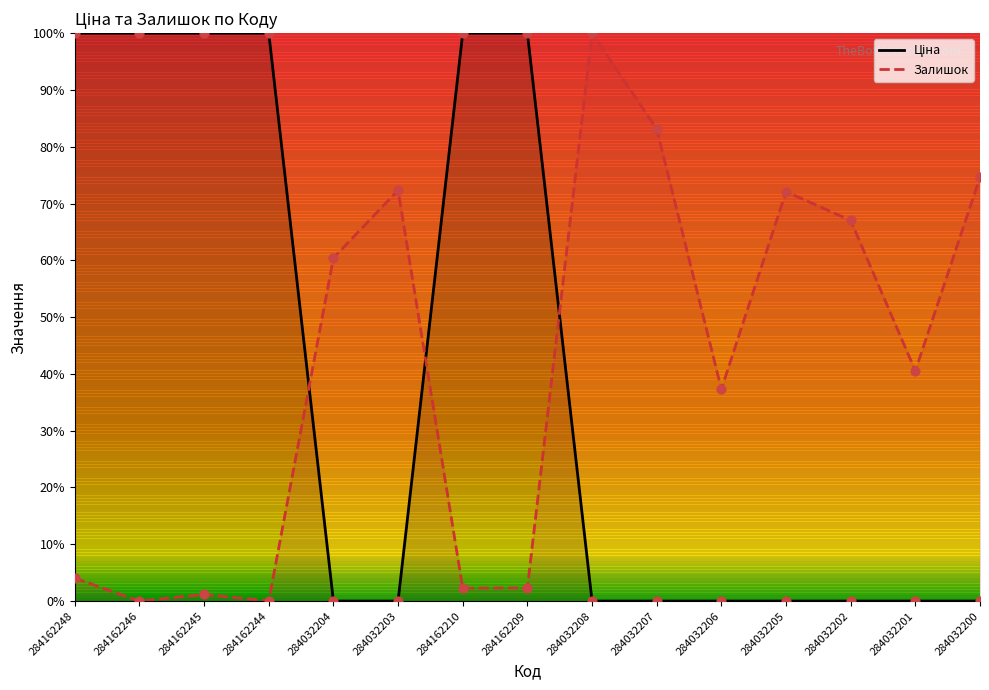

Which series contains the lowest Y value?

Ціна